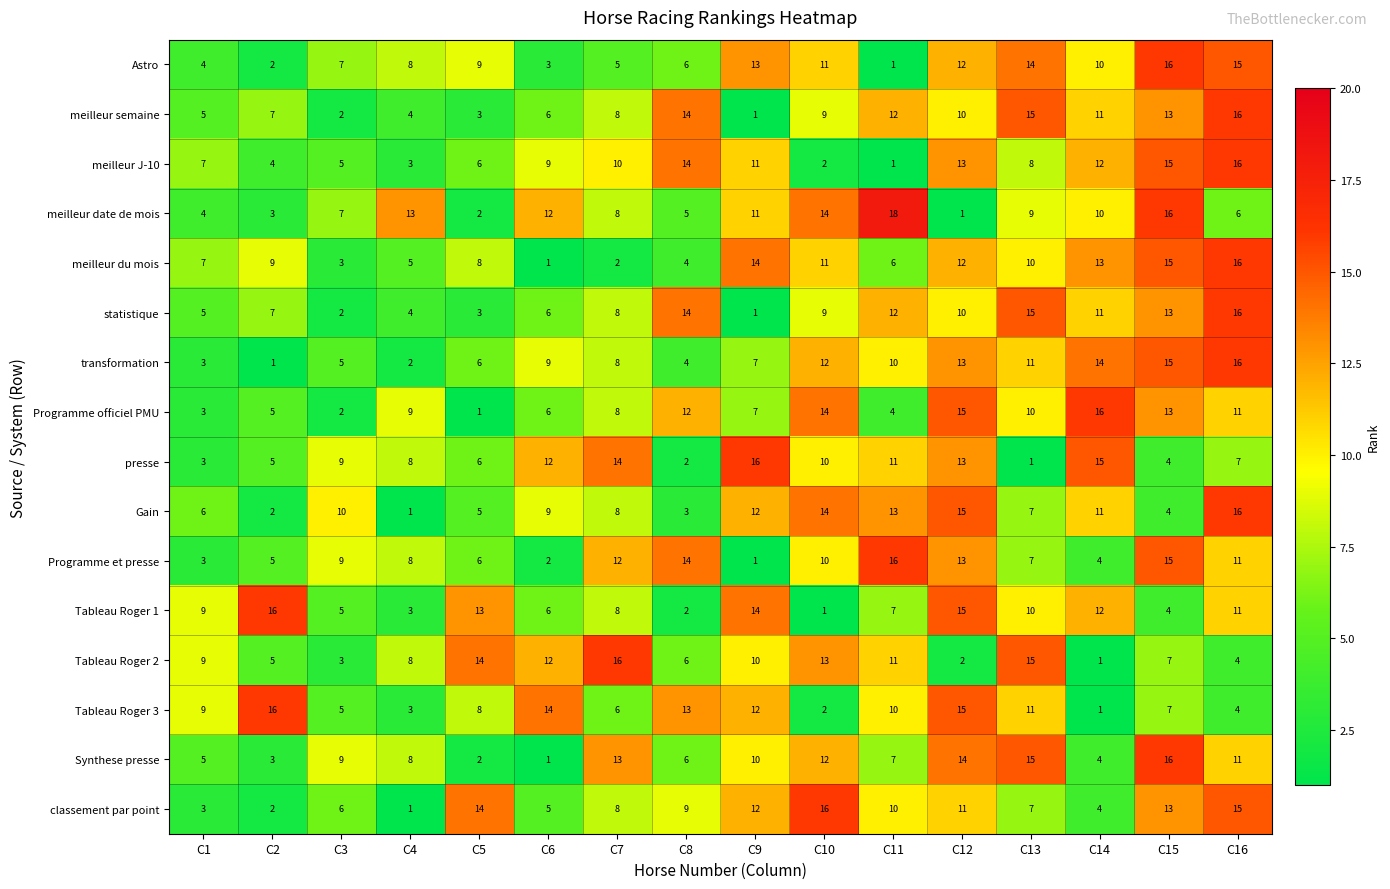

At which label is Gain closest to 8?

C7